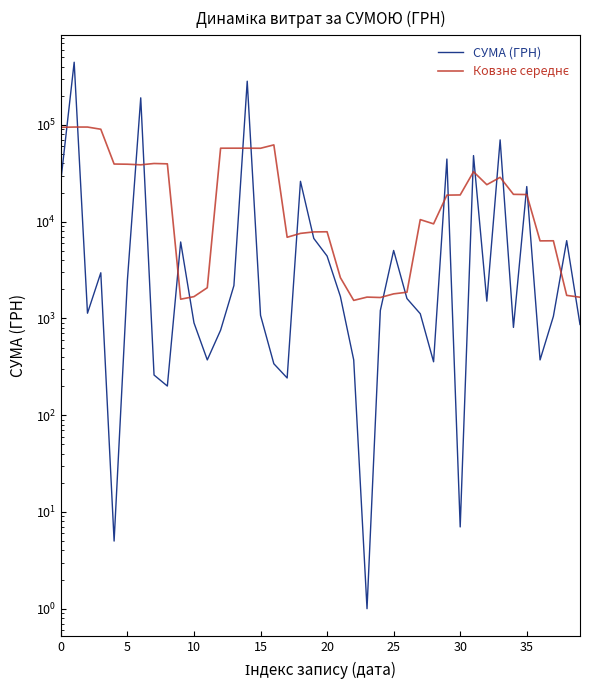

Which series has the largest range (max minus min)?

СУМА (ГРН)